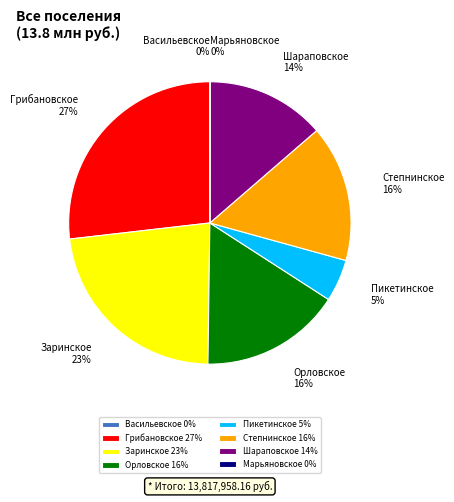

True or false: Пикетинское accounts for 11% of the total.

False